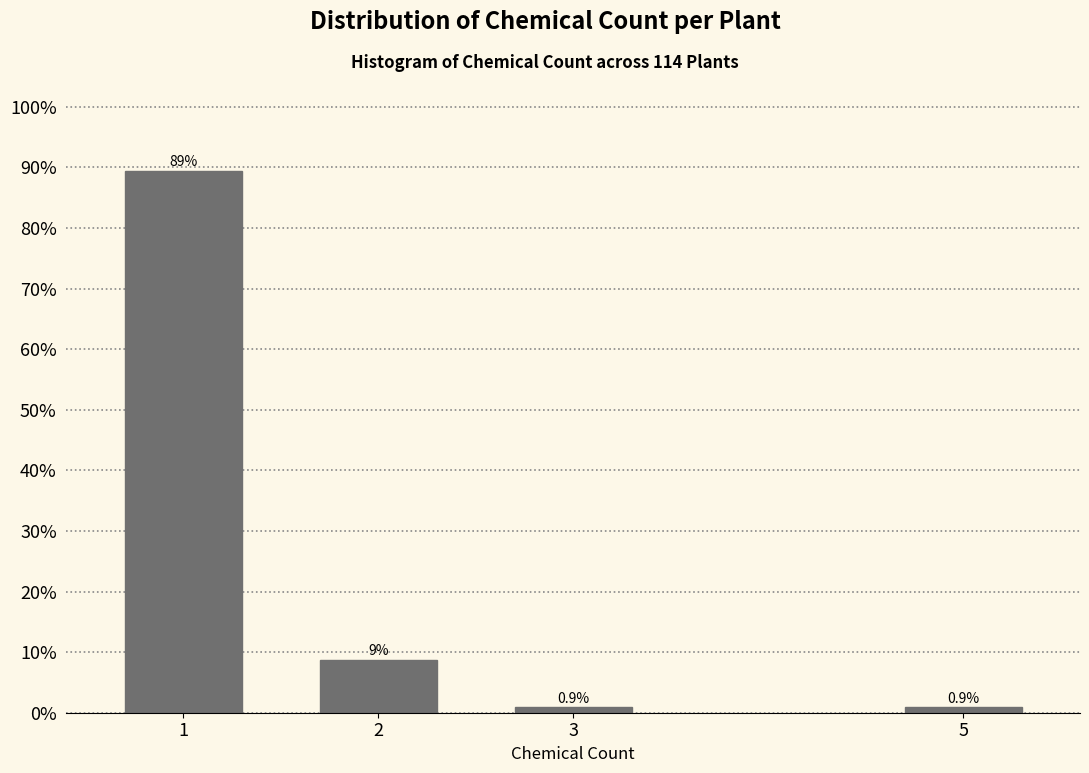

Reading right to left, what are all the values shown in this chart?

0.9	0.9	8.8	89.5